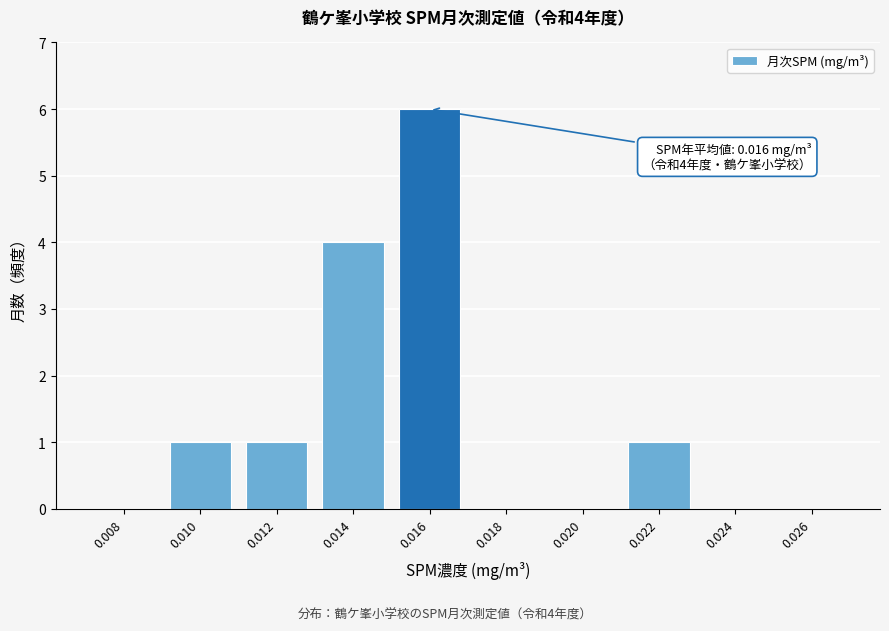

Reading left to right, extract all data points from this chart.

0.008=0	0.010=1	0.012=1	0.014=4	0.016=6	0.018=0	0.020=0	0.022=1	0.024=0	0.026=0